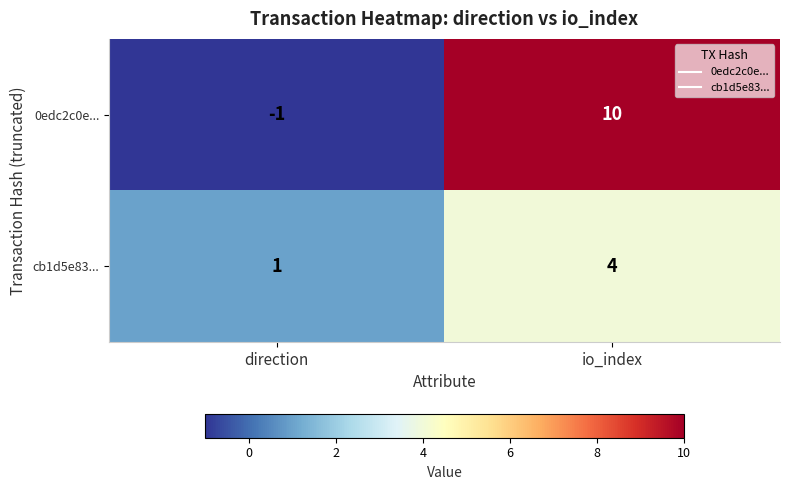

Which series has the largest total across all categories?

0edc2c0e...